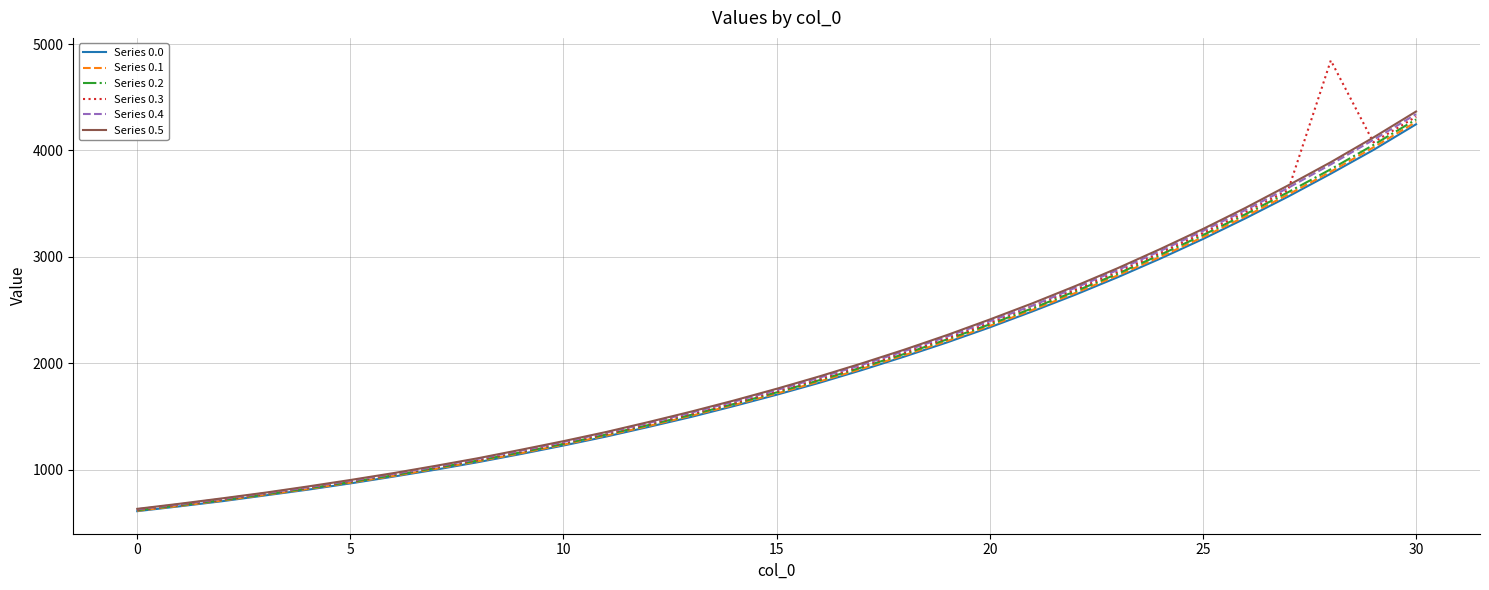

Which series has the largest range (max minus min)?

Series 0.3